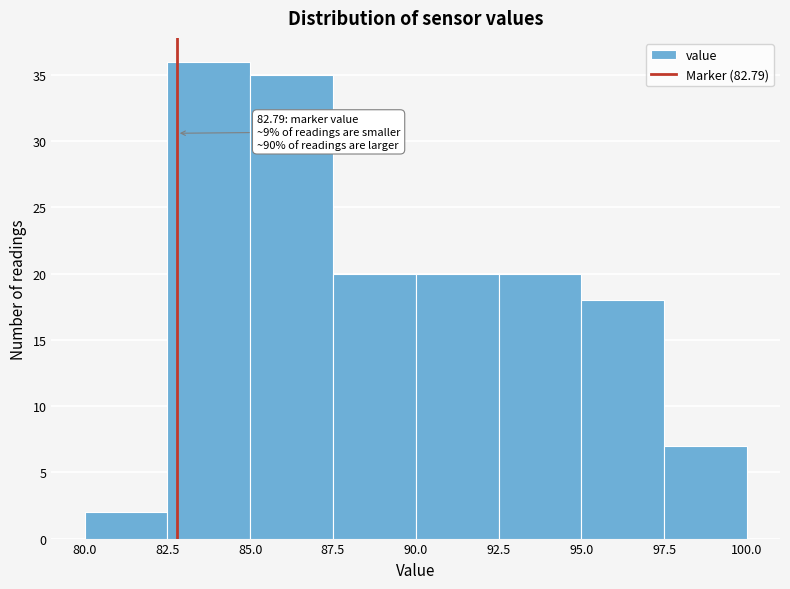

Which range on the x-axis has the tallest bar?

82.5 to 85.0